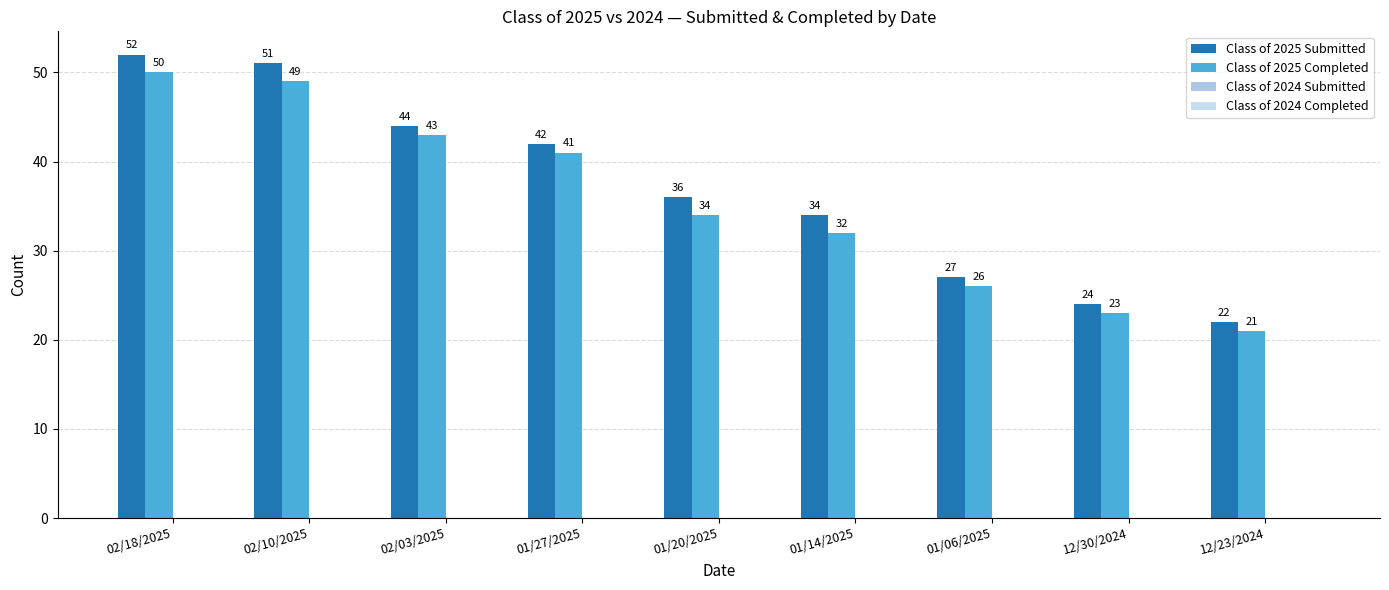

Which series changed the most between 02/10/2025 and 01/06/2025?

Class of 2025 Submitted